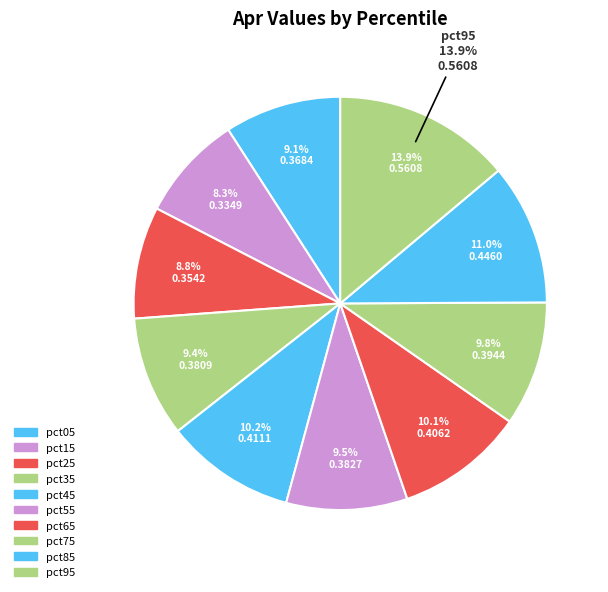

What percentage is NOT represented by pct75?

90.2%